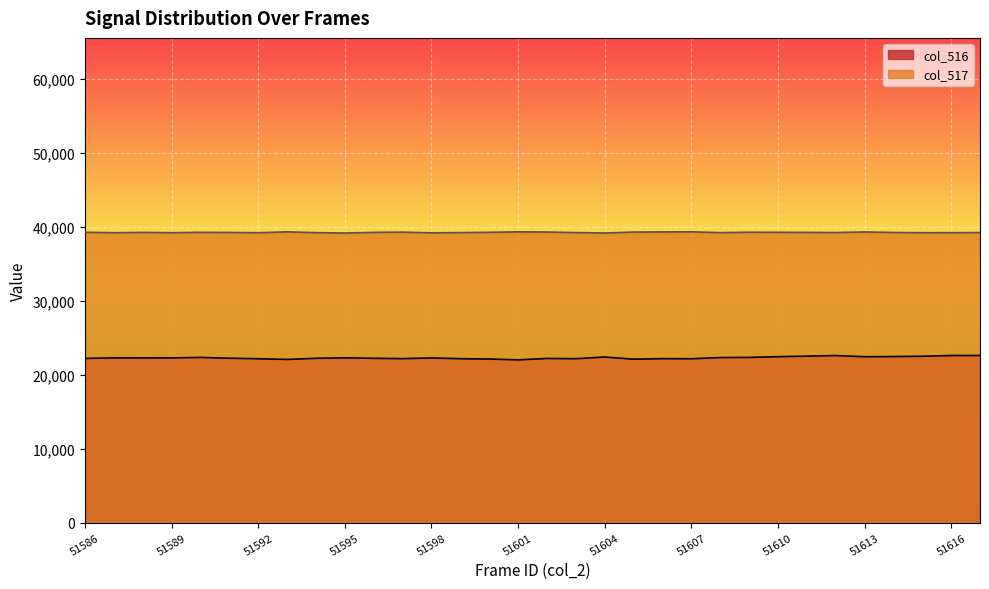

What is the highest value of the col_517_line series?

39317